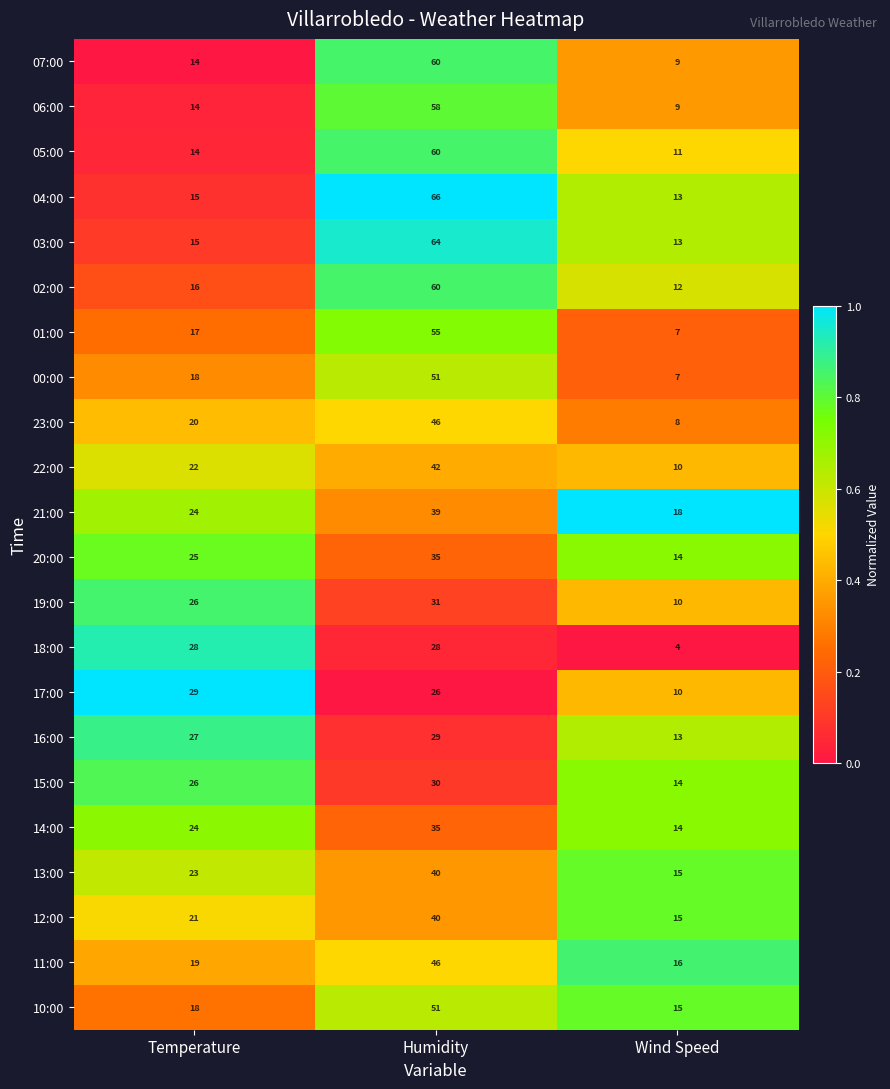

Which series has the largest range (max minus min)?

04:00